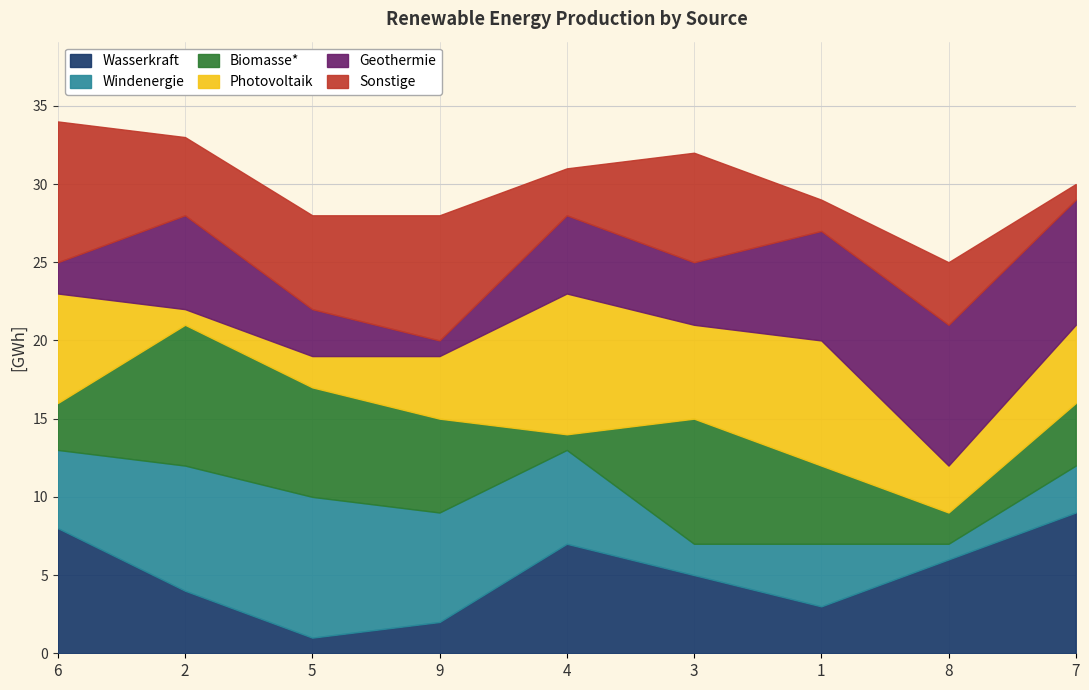

Which category has the highest value in the Wasserkraft series?

7